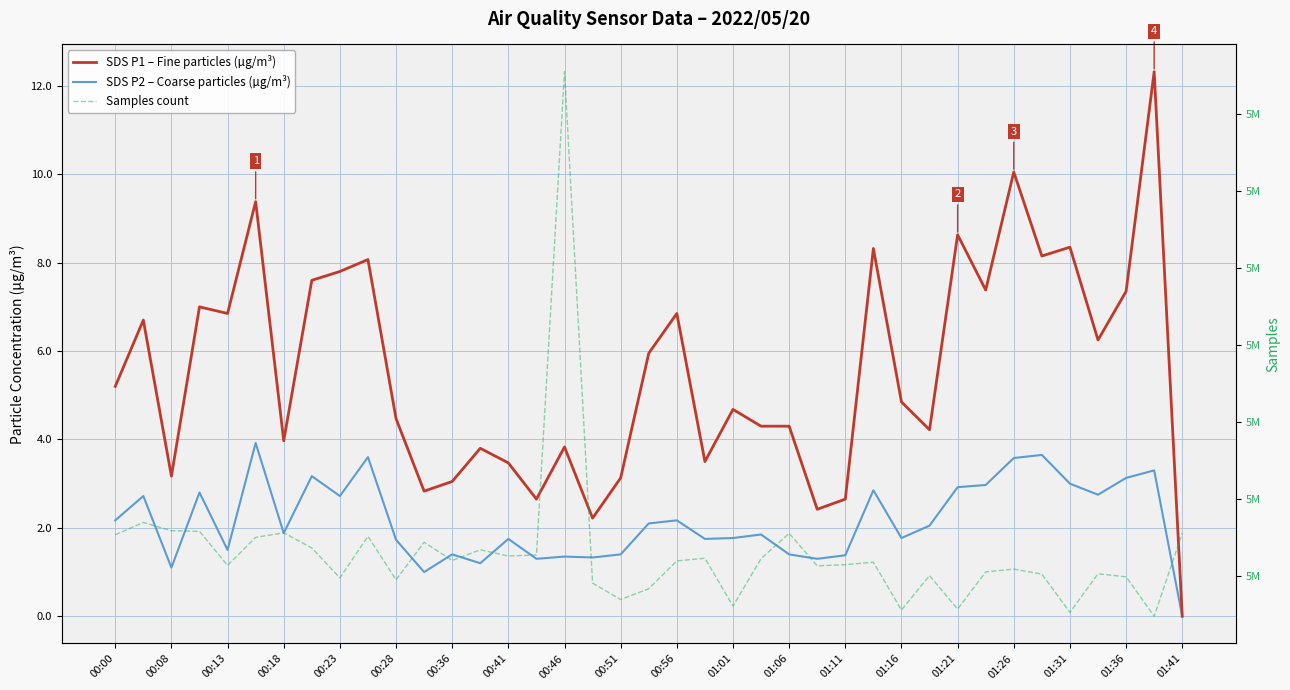

Reading left to right, what are all the values shown in this chart?

SDS P1 – Fine particles (µg/m³): 5.2	6.7	3.2	7.0	6.8	9.4	4.0	7.6	7.8	8.1	4.5	2.8	3.0	3.8	3.5	2.6	3.8	2.2	3.1	6.0	6.8	3.5	4.7	4.3	4.3	2.4	2.6	8.3	4.8	4.2	8.6	7.4	10.1	8.2	8.3	6.2	7.3	12.3	0.0
SDS P2 – Coarse particles (µg/m³): 2.2	2.7	1.1	2.8	1.5	3.9	1.9	3.2	2.7	3.6	1.7	1.0	1.4	1.2	1.8	1.3	1.4	1.3	1.4	2.1	2.2	1.8	1.8	1.9	1.4	1.3	1.4	2.9	1.8	2.0	2.9	3.0	3.6	3.6	3.0	2.8	3.1	3.3	0.0
Samples count: 5033849.0	5034250.0	5033981.0	5033962.0	5032857.0	5033765.0	5033915.0	5033422.0	5032452.0	5033800.0	5032389.0	5033606.0	5033016.0	5033362.0	5033161.0	5033194.0	5048867.0	5032282.0	5031749.0	5032100.0	5033002.0	5033089.0	5031537.0	5033074.0	5033897.0	5032842.0	5032880.0	5032959.0	5031410.0	5032526.0	5031439.0	5032644.0	5032736.0	5032575.0	5031332.0	5032585.0	5032486.0	5031207.0	5033904.0